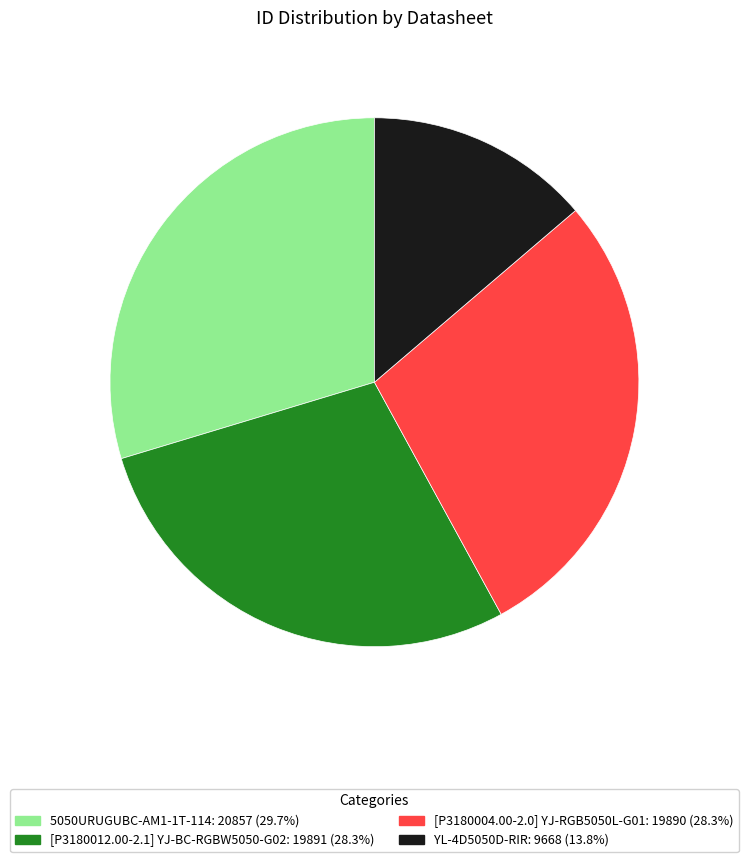

Approximately how many times larger is the value at [P3180004.00-2.0] YJ-RGB5050L-G01 compared to YL-4D5050D-RIR?

2.1